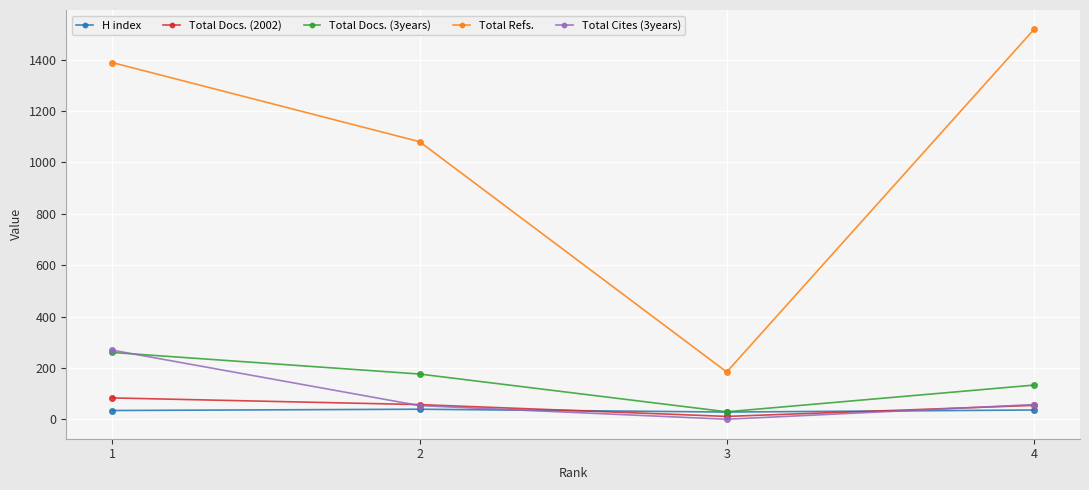

Which category has the lowest value across all series?

3